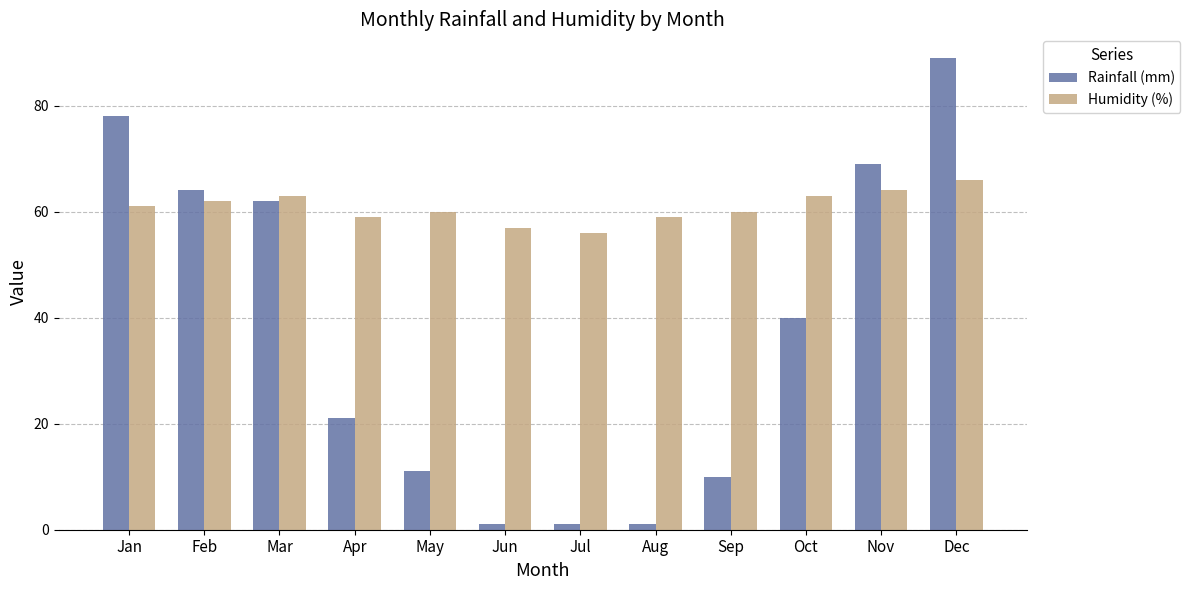

What is the smallest value displayed?

1